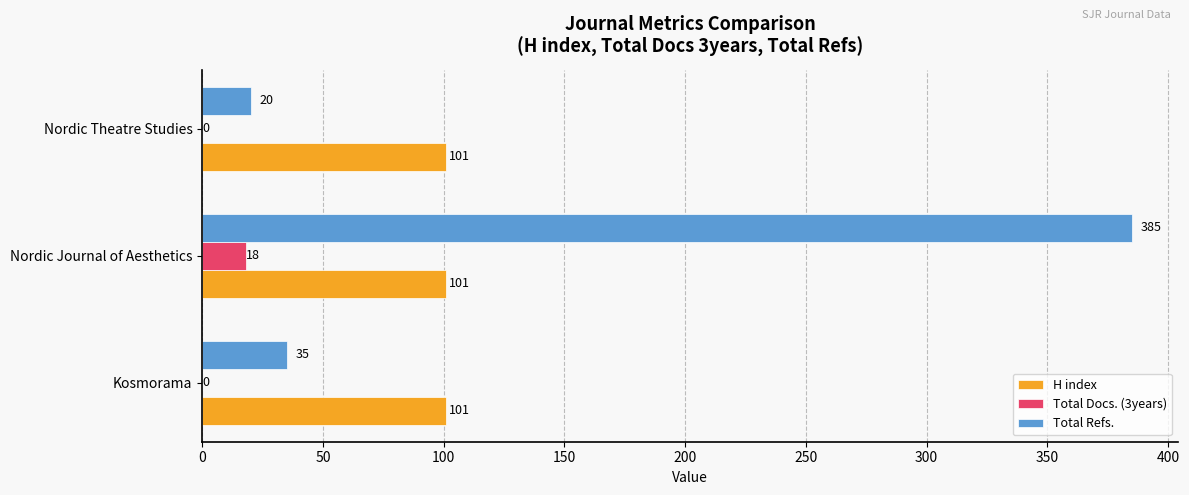

Between Nordic Journal of Aesthetics and Nordic Theatre Studies, which series saw the biggest shift?

Total Refs.